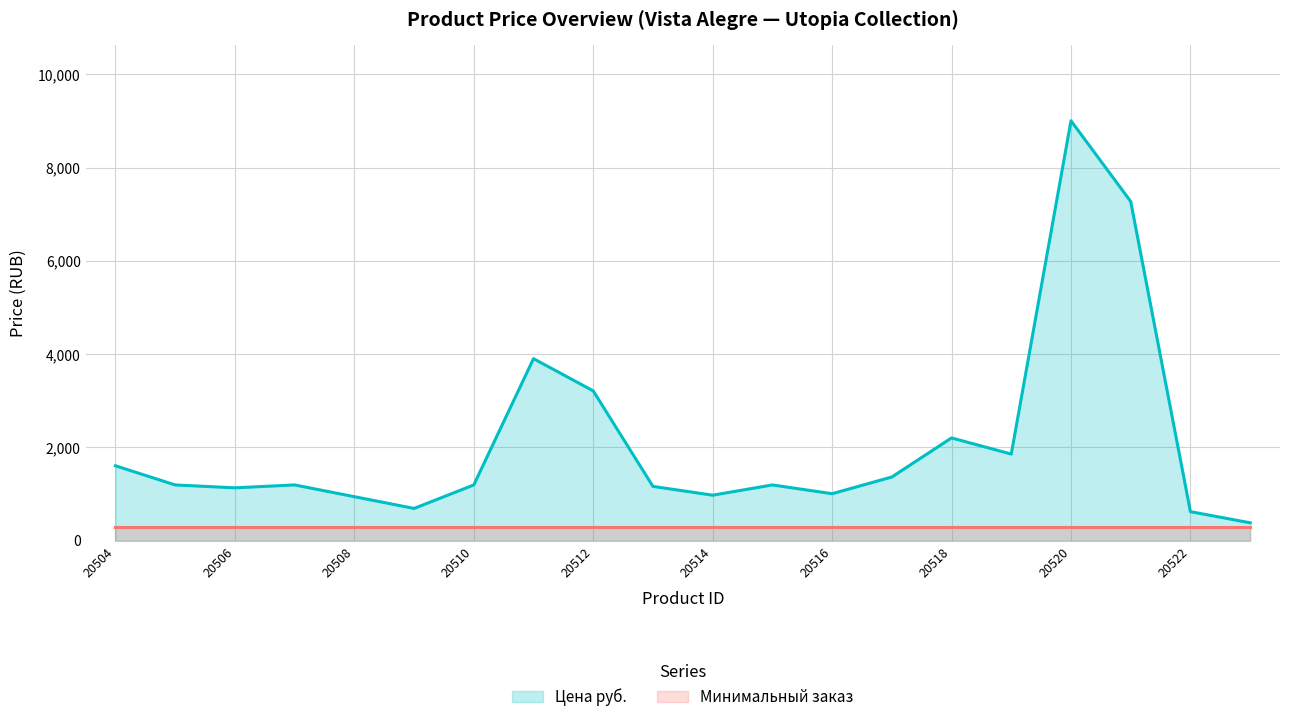

Rank the categories by value from lowest to highest.

20523, 20522, 20509, 20508, 20514, 20516, 20506, 20513, 20505, 20507, 20510, 20515, 20517, 20504, 20519, 20518, 20512, 20511, 20521, 20520